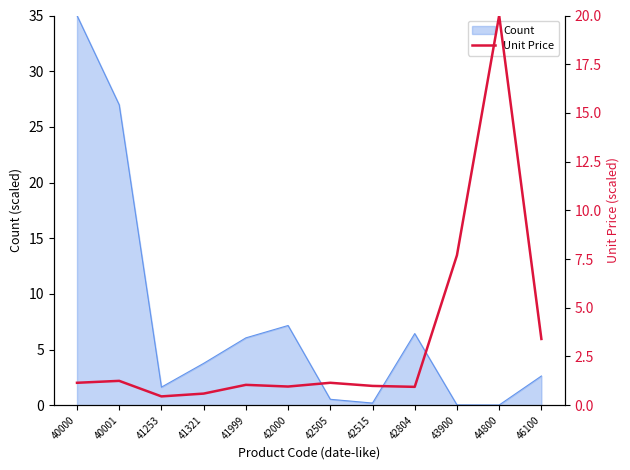

True or false: the data shows 0.1 at 41321.

False